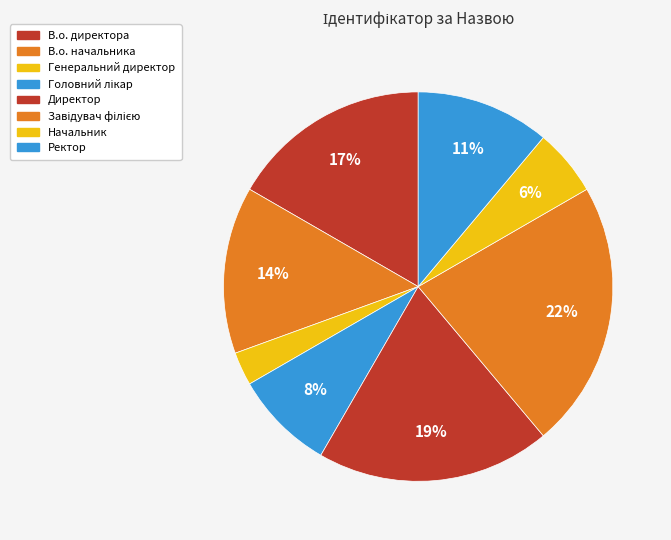

Is it true that В.о. директора is 17% of the pie?

True